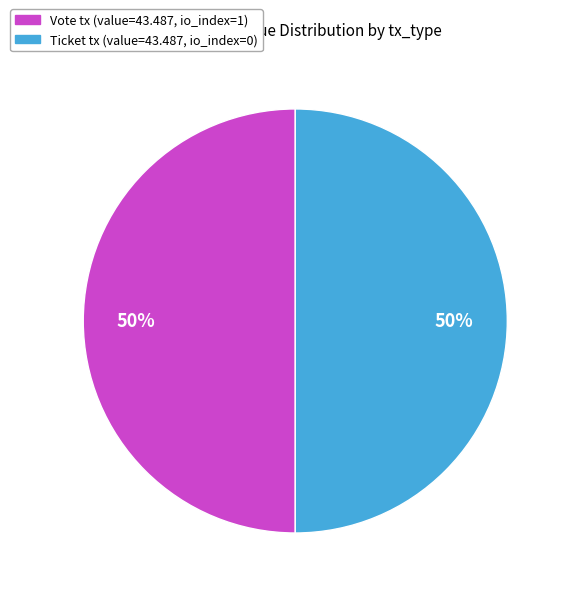

To the nearest percent, what is the average slice percentage?

50%